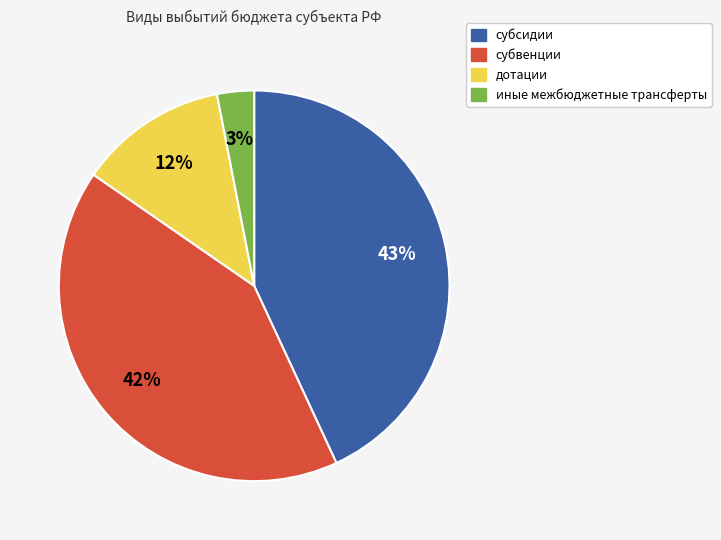

Which has a higher value, субсидии or дотации?

субсидии